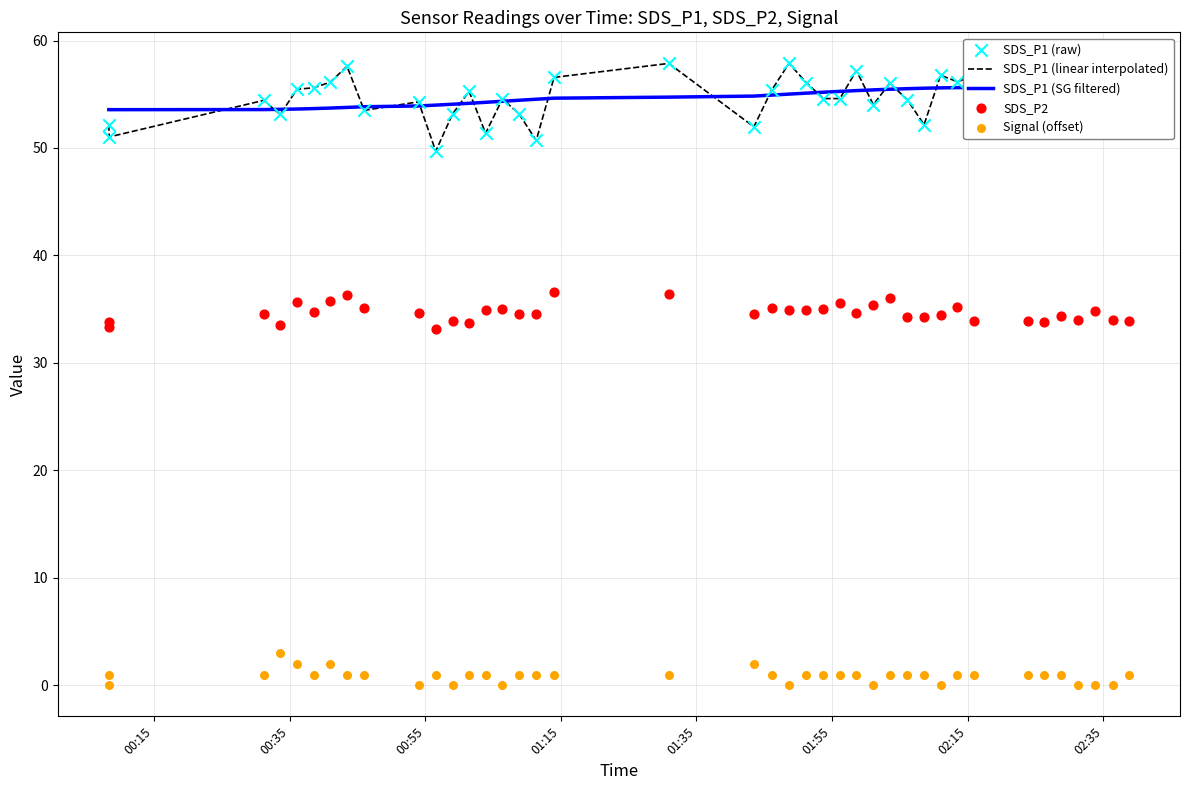

What is the highest value of the SDS_P1 (linear interpolated) series?

57.9